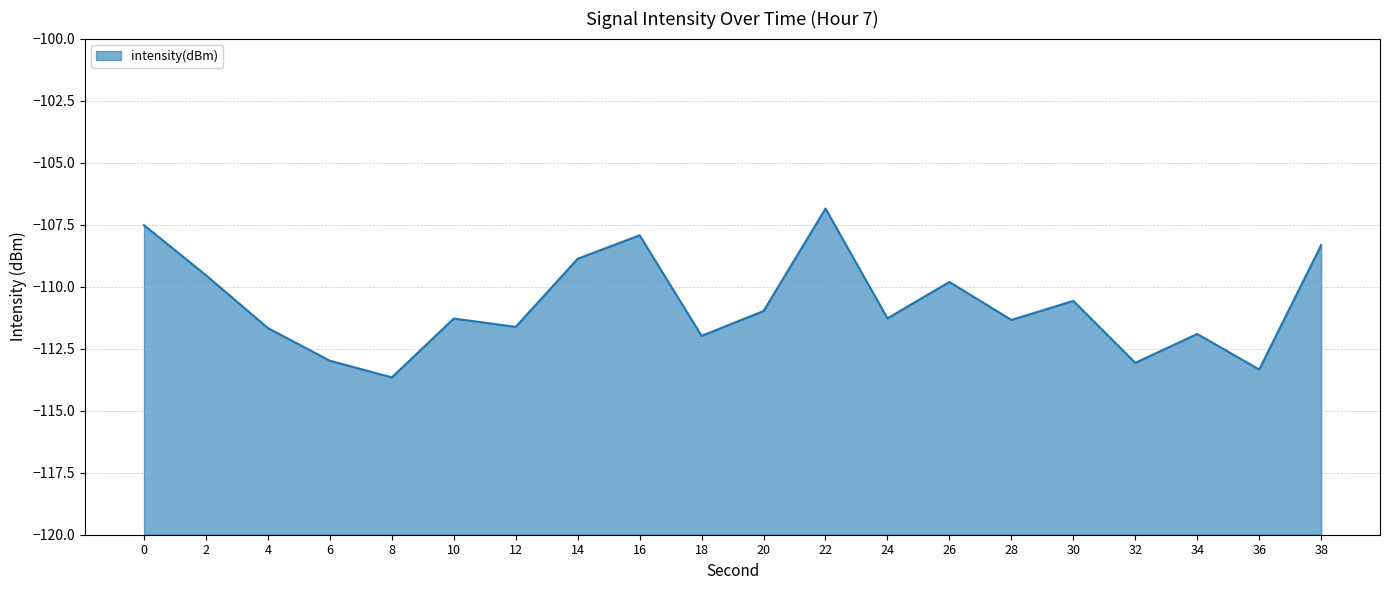

How many series are shown in this chart?

1